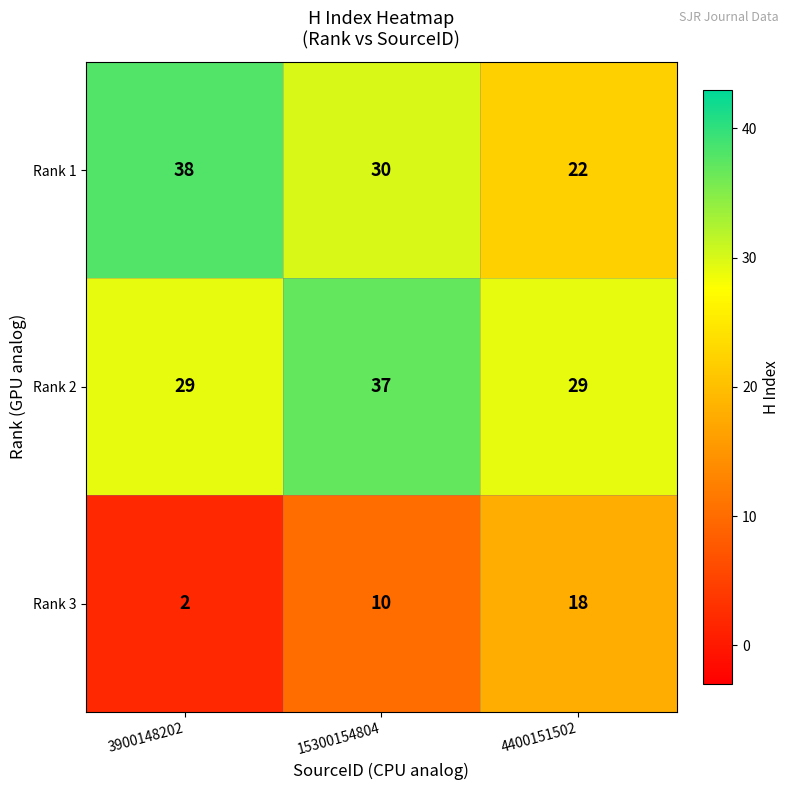

Where is Rank 3 nearest to the value 10?

15300154804